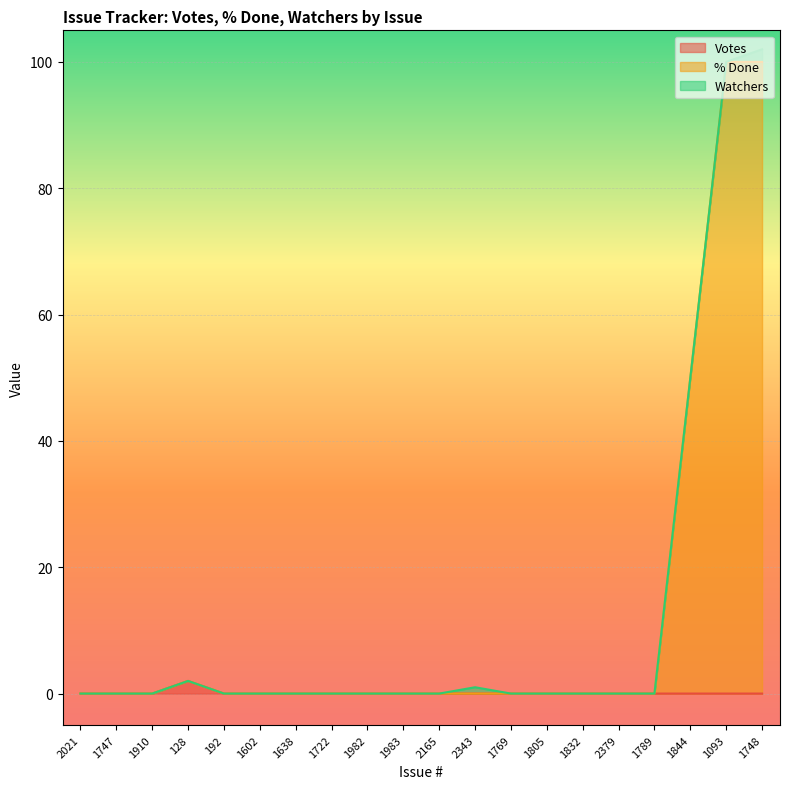

Which label corresponds to the largest value in the chart?

1093